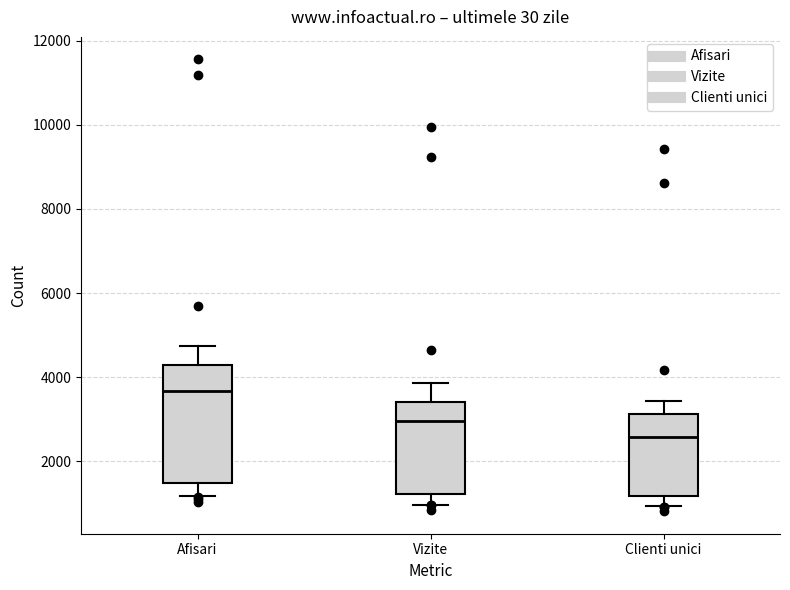

Reading left to right, read every box against the y-axis: the position of its median line, the range the box covers, and the ends of its whiskers. The values are not printed on the chart, so give them approximately, as read against the axis.

Afisari: median 3600, box 1400 to 4200, whiskers 1200 to 4800
Vizite: median 3000, box 1200 to 3400, whiskers 1000 to 3800
Clienti unici: median 2600, box 1200 to 3200, whiskers 1000 to 3400